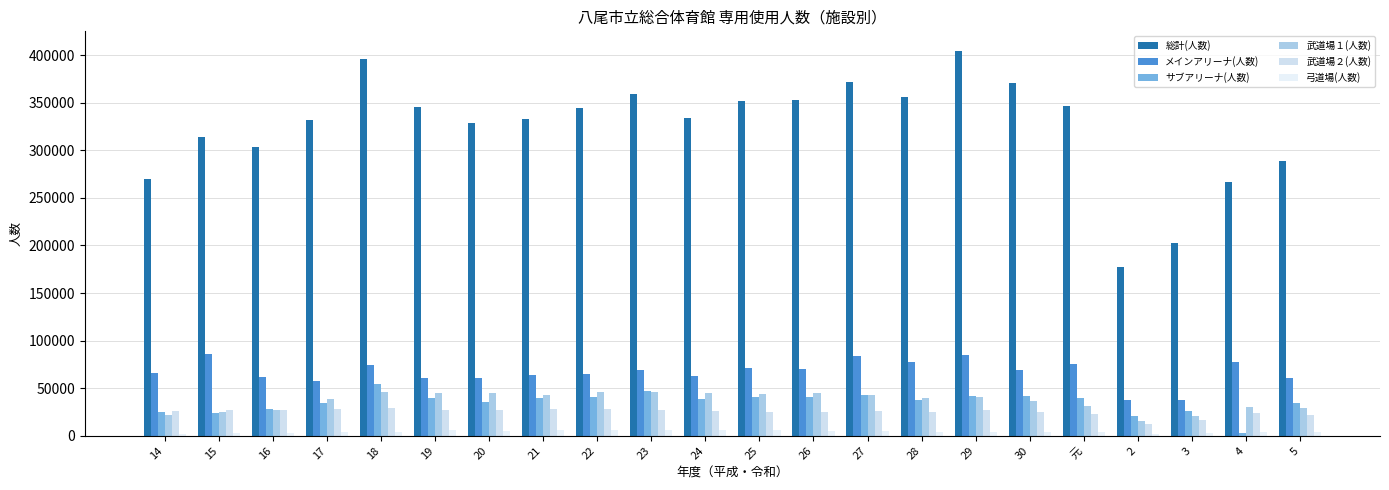

Reading left to right, transcribe all the data shown in this chart.

総計(人数): 14=269423	15=314046	16=303065	17=331630	18=396265	19=345810	20=328613	21=333072	22=344489	23=359173	24=333899	25=351439	26=352989	27=372017	28=356282	29=404690	30=370837	元=346323	2=177709	3=202314	4=266238	5=288702
メインアリーナ(人数): 14=65742	15=86439	16=61710	17=58072	18=74737	19=61021	20=60729	21=63555	22=65325	23=69275	24=62373	25=71638	26=70087	27=84354	28=77131	29=84457	30=69426	元=75205	2=37266	3=37764	4=77823	5=60835
サブアリーナ(人数): 14=24756	15=23841	16=27720	17=33956	18=54260	19=40021	20=35292	21=39585	22=40357	23=46647	24=38721	25=41130	26=41042	27=42929	28=37475	29=41828	30=41467	元=39787	2=20422	3=26273	4=2467	5=34677
武道場１(人数): 14=21357	15=24915	16=27262	17=38603	18=46178	19=45087	20=45300	21=42919	22=45624	23=45520	24=45111	25=44183	26=44841	27=42733	28=40130	29=40438	30=36383	元=31246	2=15504	3=20319	4=30067	5=28860
武道場２(人数): 14=26460	15=27316	16=26650	17=27798	18=29656	19=27558	20=27208	21=28147	22=27729	23=26886	24=26193	25=24824	26=24553	27=25746	28=25284	29=27010	30=24832	元=22859	2=12507	3=16415	4=23563	5=21879
弓道場(人数): 14=2056	15=2633	16=2469	17=3481	18=3982	19=6086	20=5340	21=5600	22=5958	23=6514	24=5784	25=5734	26=5056	27=4925	28=4148	29=4313	30=4211	元=3510	2=1480	3=2766	4=3743	5=4154